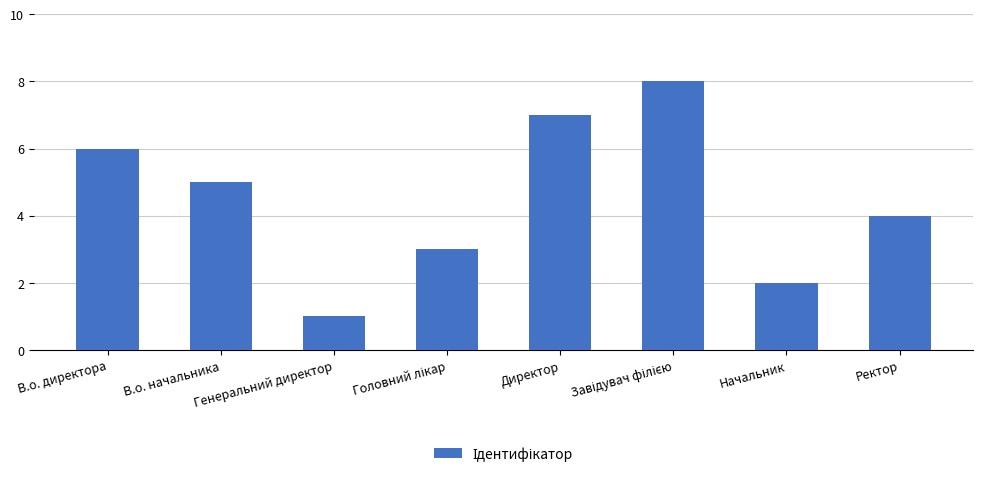

Reading right to left, list all the values displayed in this chart.

4	2	8	7	3	1	5	6